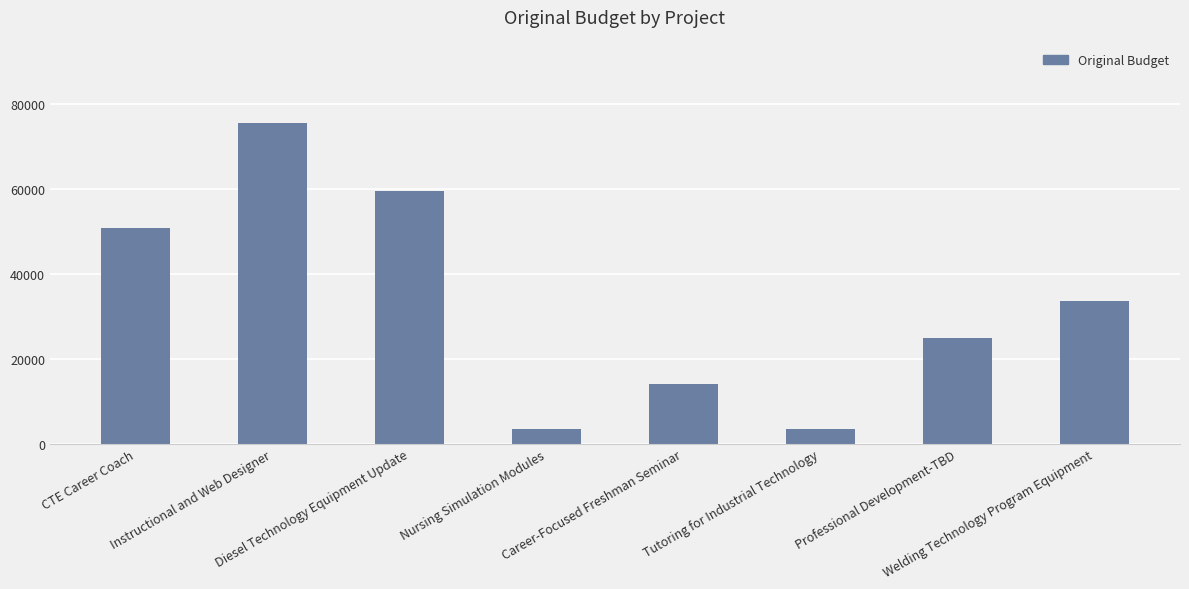

Are the bars horizontal?

No